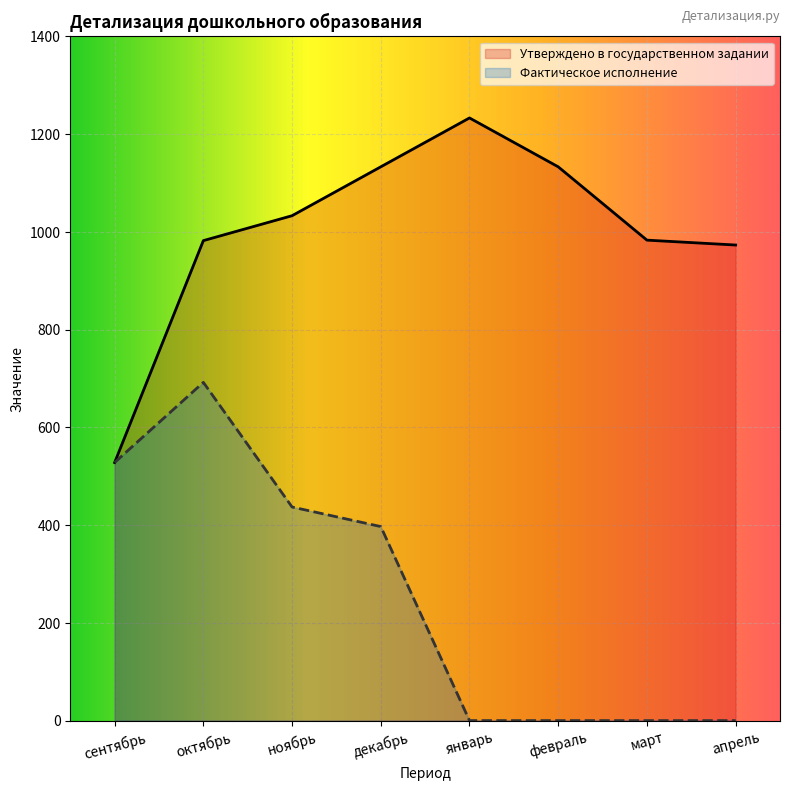

What is the difference between the maximum and second lowest values in the Фактическое исполнение series?

692